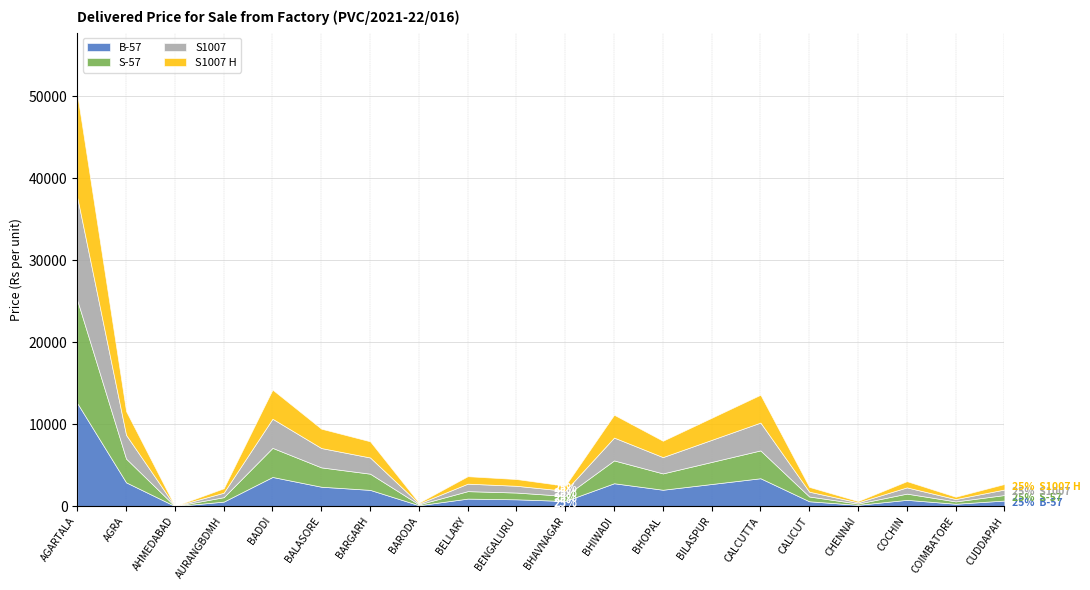

Which series has the largest range (max minus min)?

B-57